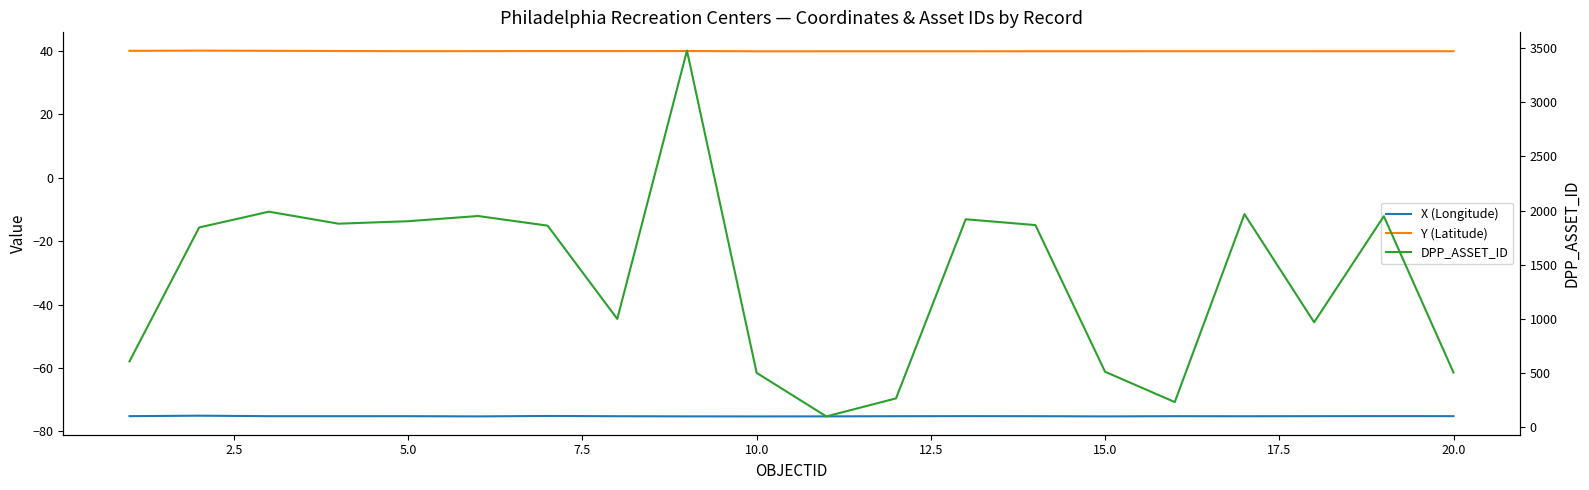

What are all the series names shown in the legend?

X (Longitude), Y (Latitude), DPP_ASSET_ID